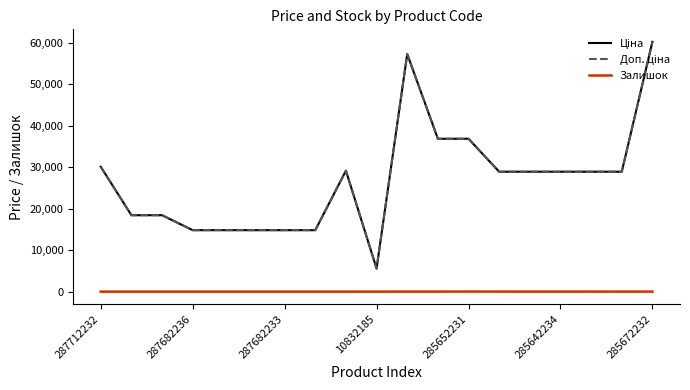

Where is the first local maximum for Доп. ціна?

8